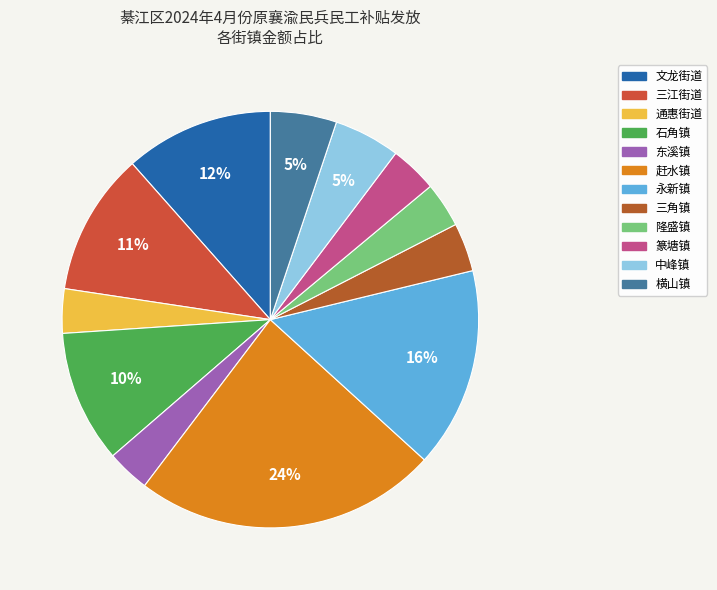

Is the sum of 三角镇 and 中峰镇 greater than half?

No